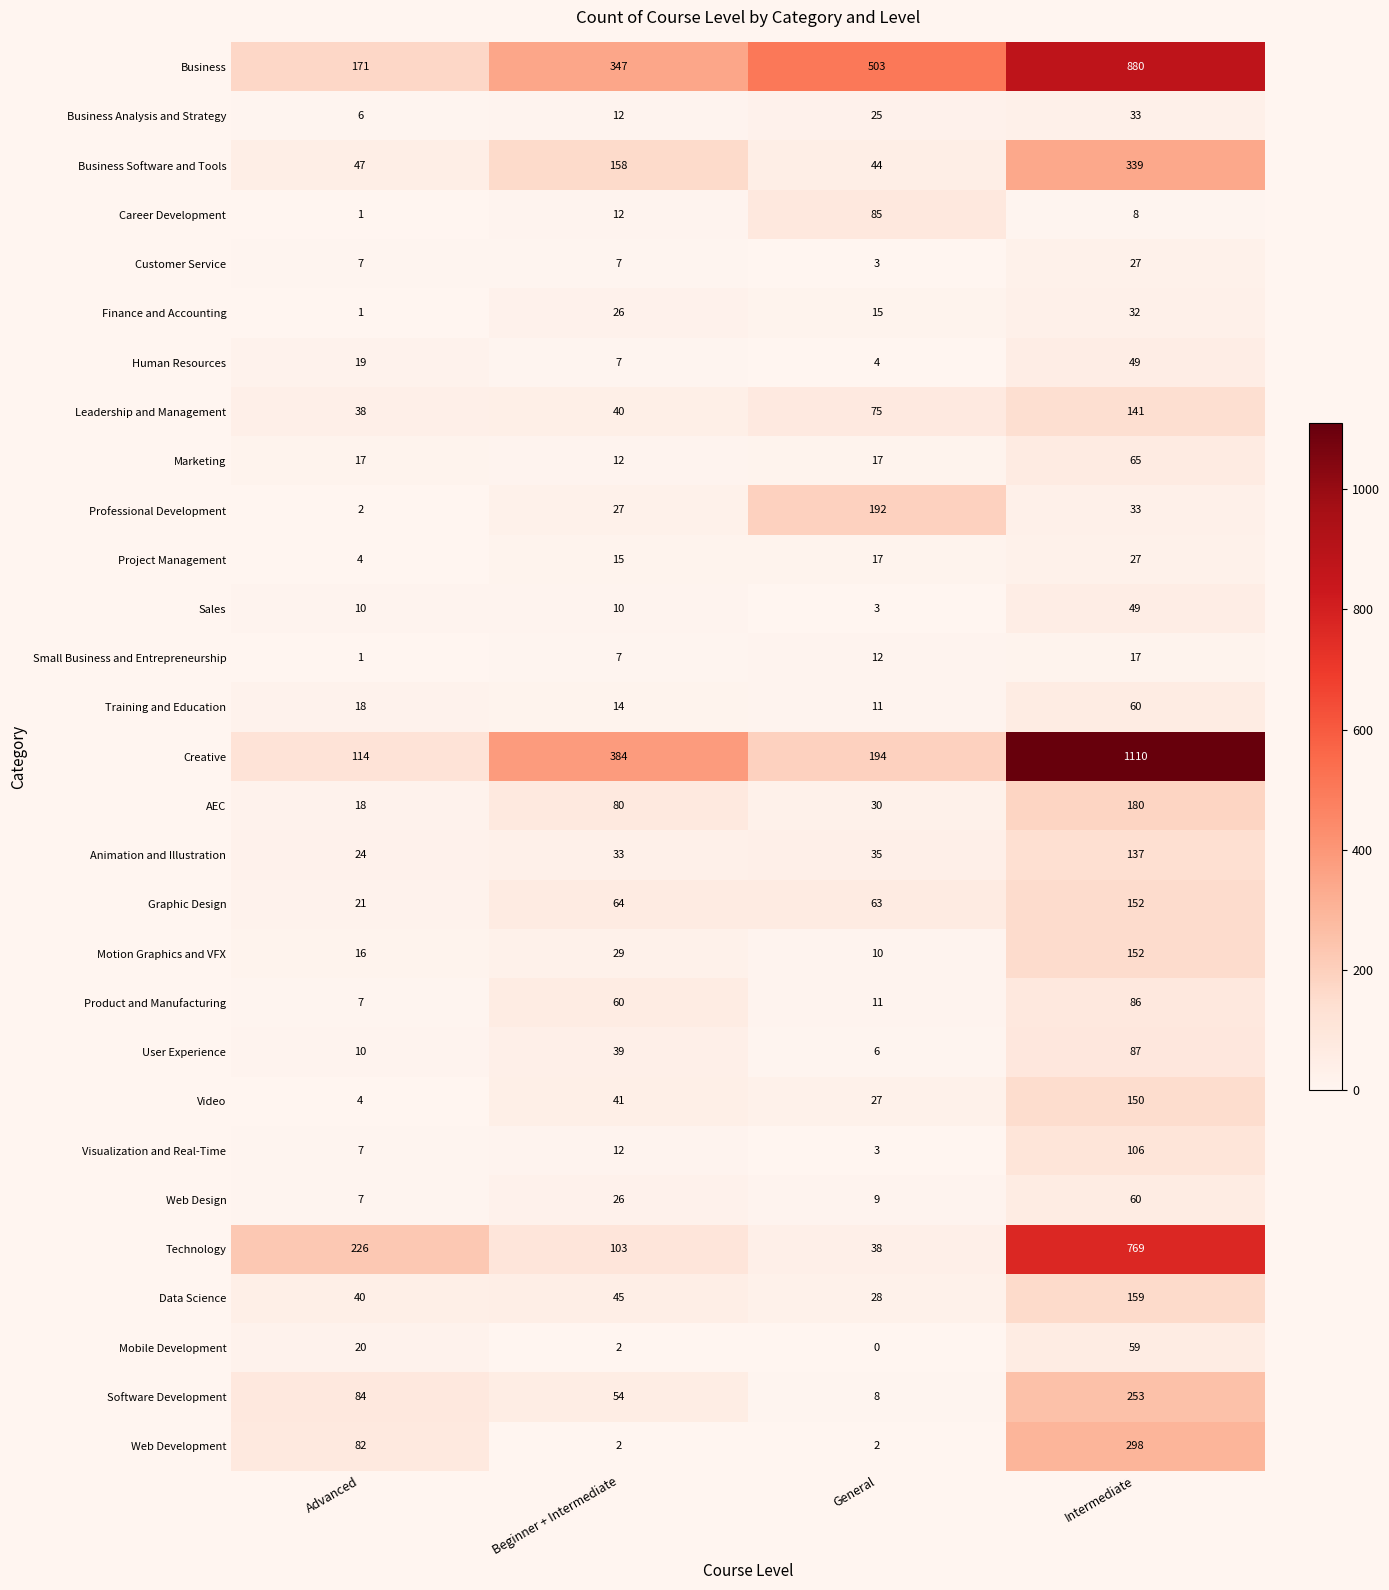

At how many categories does at least one series exceed 285?

3